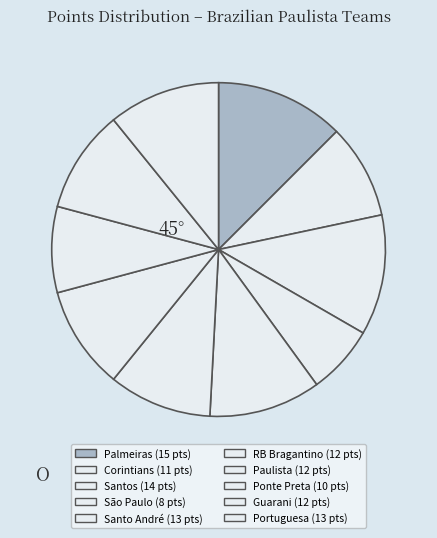

Approximately how many times larger is the value at Paulista compared to Santo André?

0.9